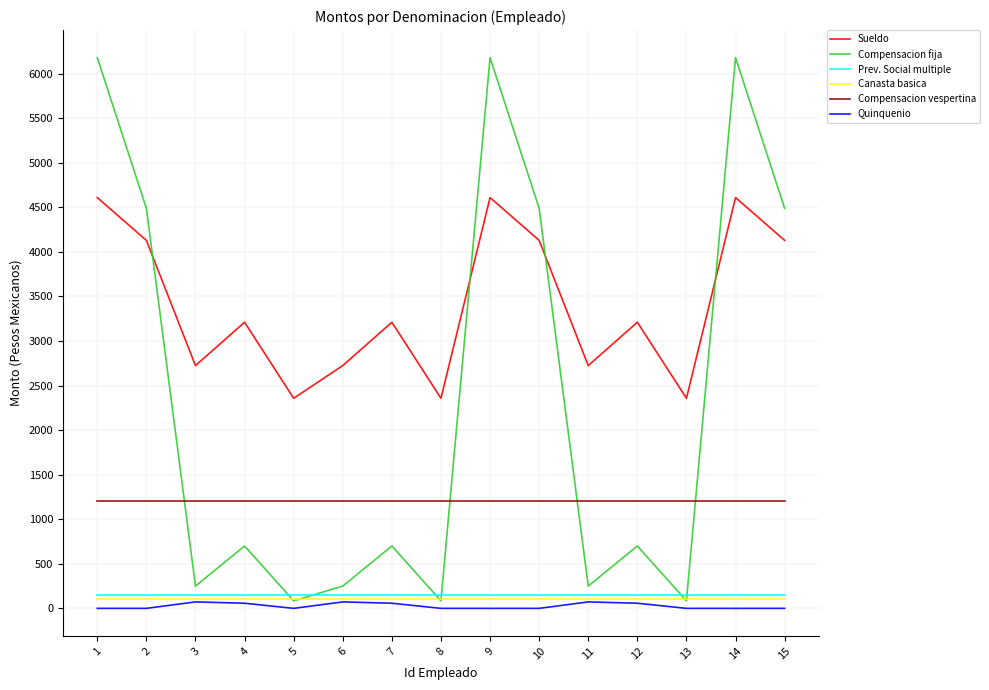

What is the total value across all series at 2?

10073.5